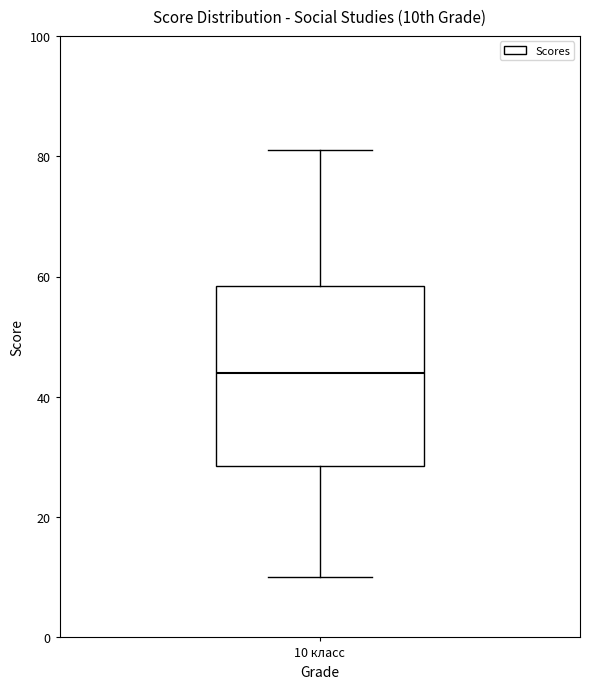

Transcribe this box plot: give where the median line is, the range the box spans, and where the two whiskers end, as read against the y-axis. The values are not printed on the chart, so give them approximately, as read against the axis.

median 44, box 28 to 58, whiskers 10 to 82